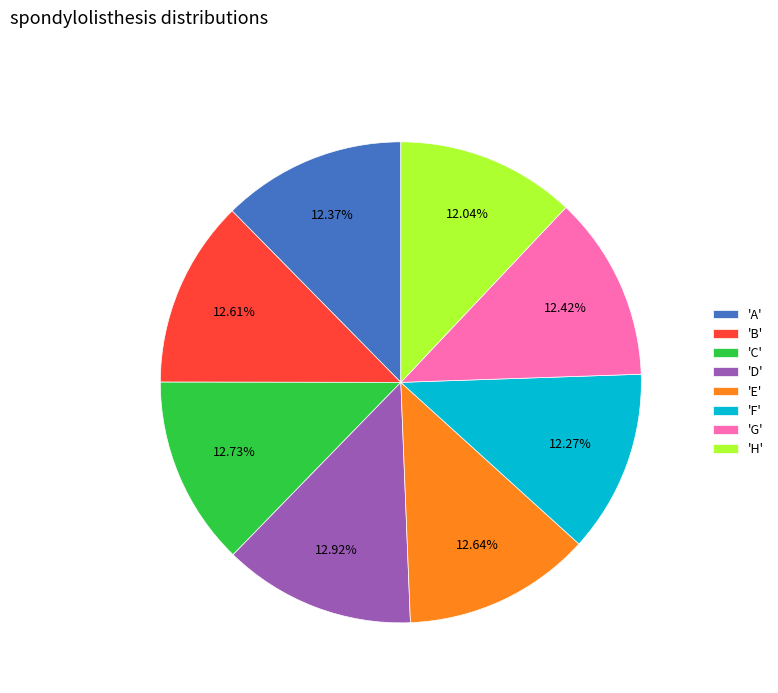

Does 'D' account for over 50% of the chart?

No